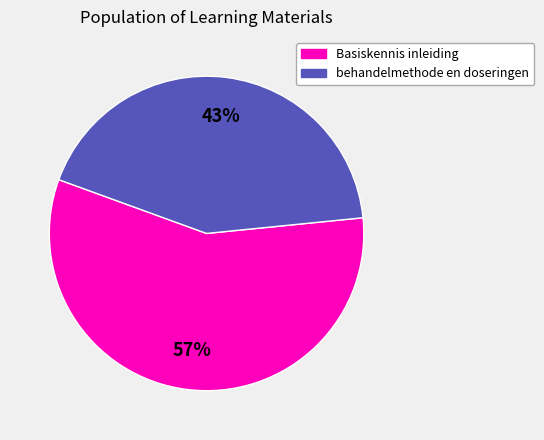

Count the number of slices in the pie.

2